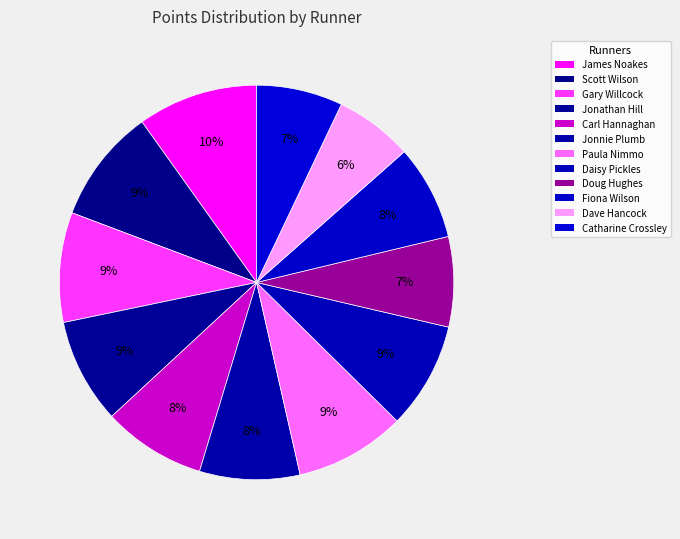

Which category has the biggest portion of the pie?

James Noakes